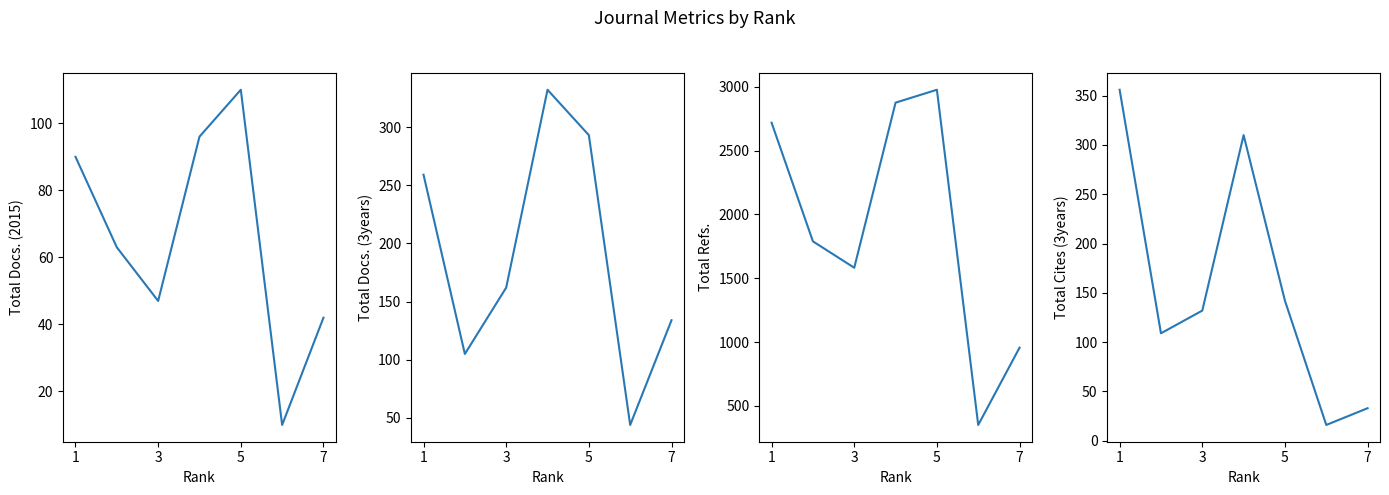

What is the maximum value shown in the chart?

2977